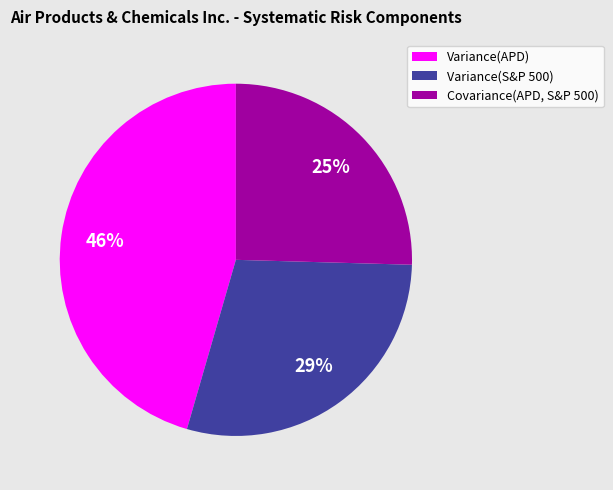

Is the sum of Variance(APD) and Covariance(APD, S&P 500) greater than half?

Yes